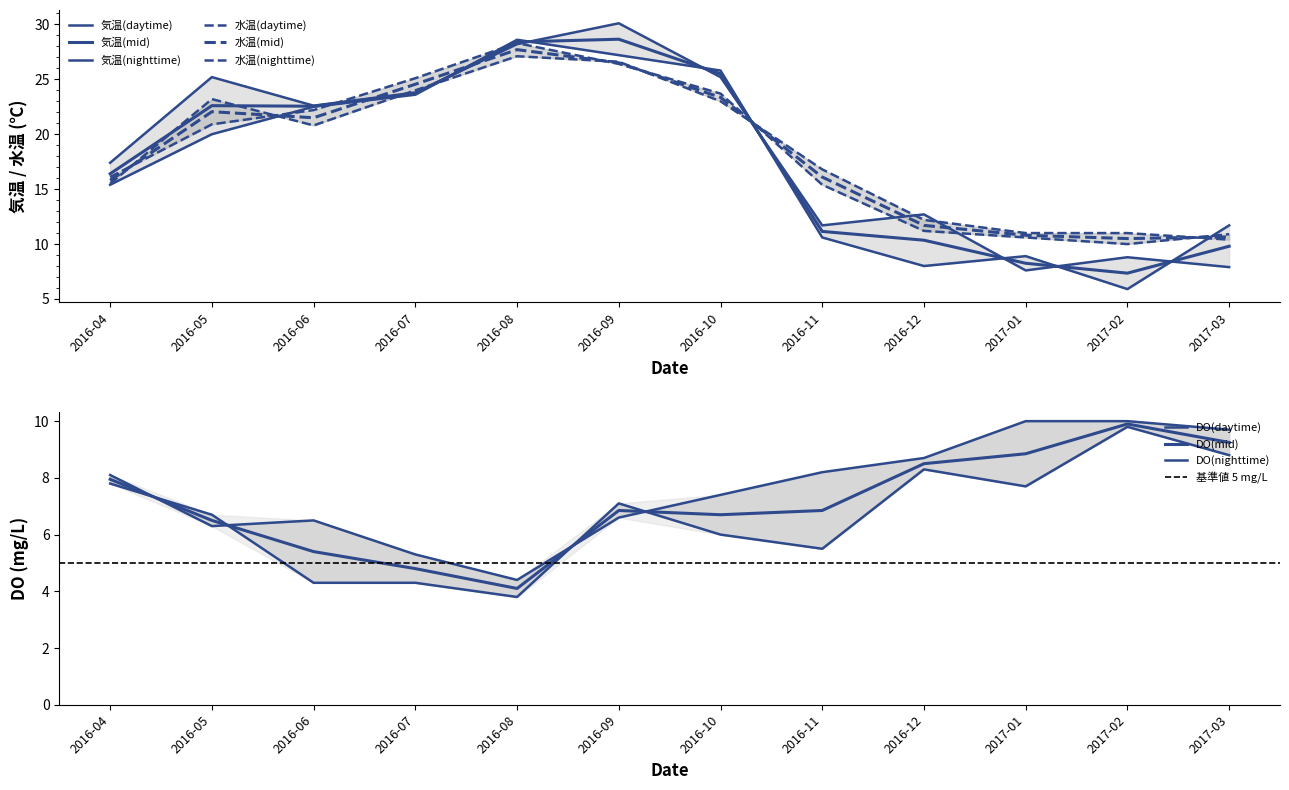

Rank the series at 2016-09 from lowest to highest value.

DO(nighttime), DO(daytime), 水温(nighttime), 水温(daytime), 気温(nighttime), 気温(daytime)